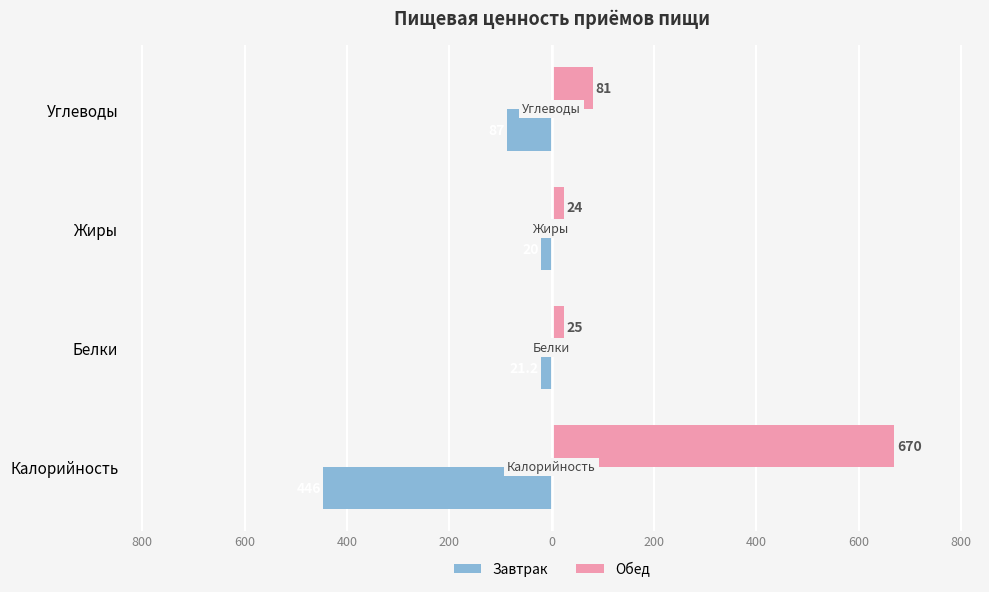

What is the average value of the Завтрак series?

-143.6